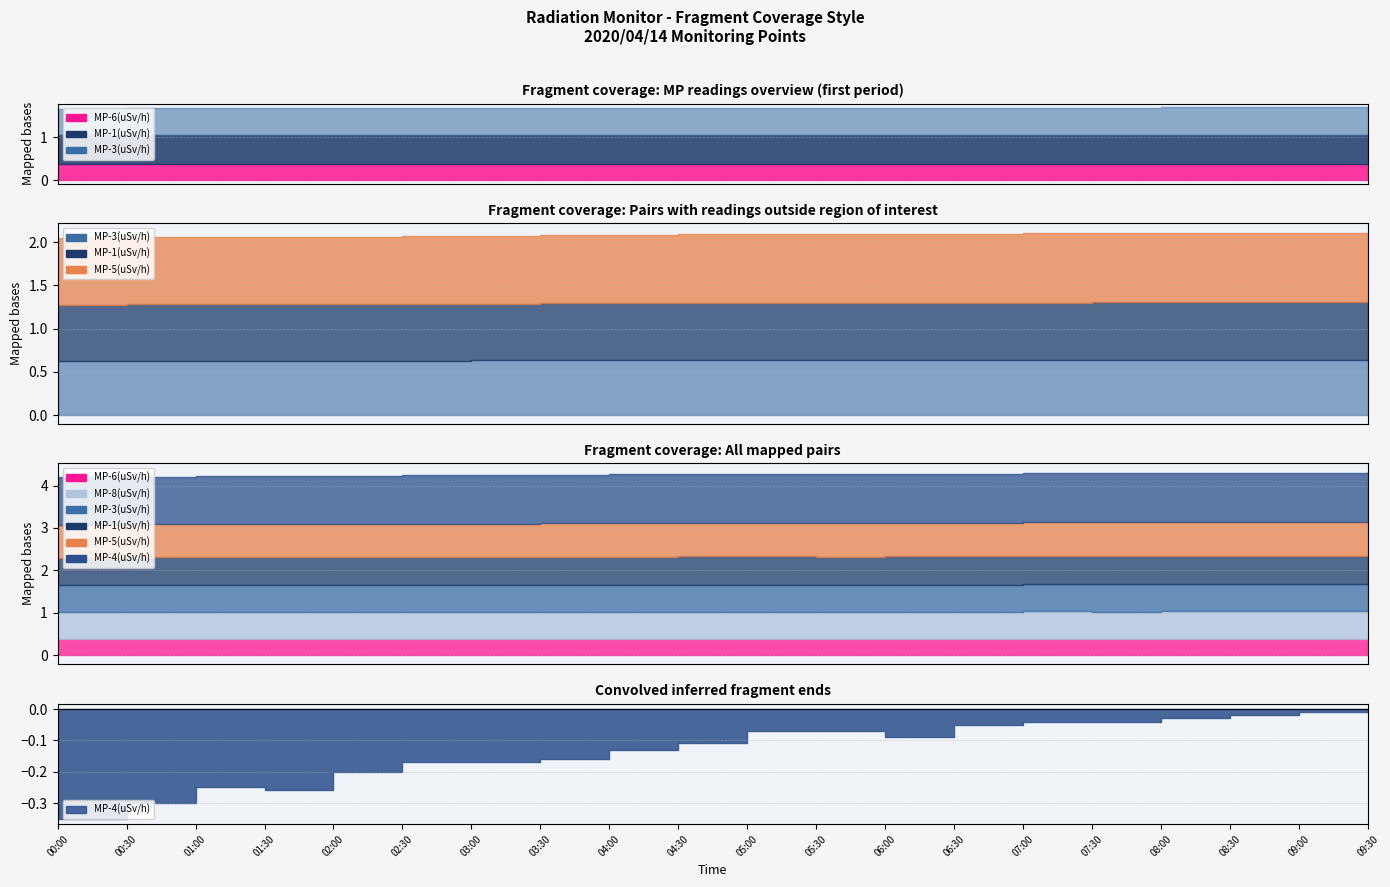

What is the value of the MP-3(uSv/h) point at the 20th from the left?

0.6